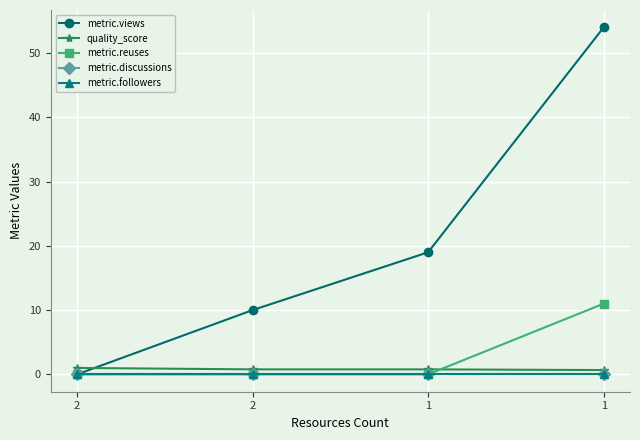

How many lines are shown in the chart?

5